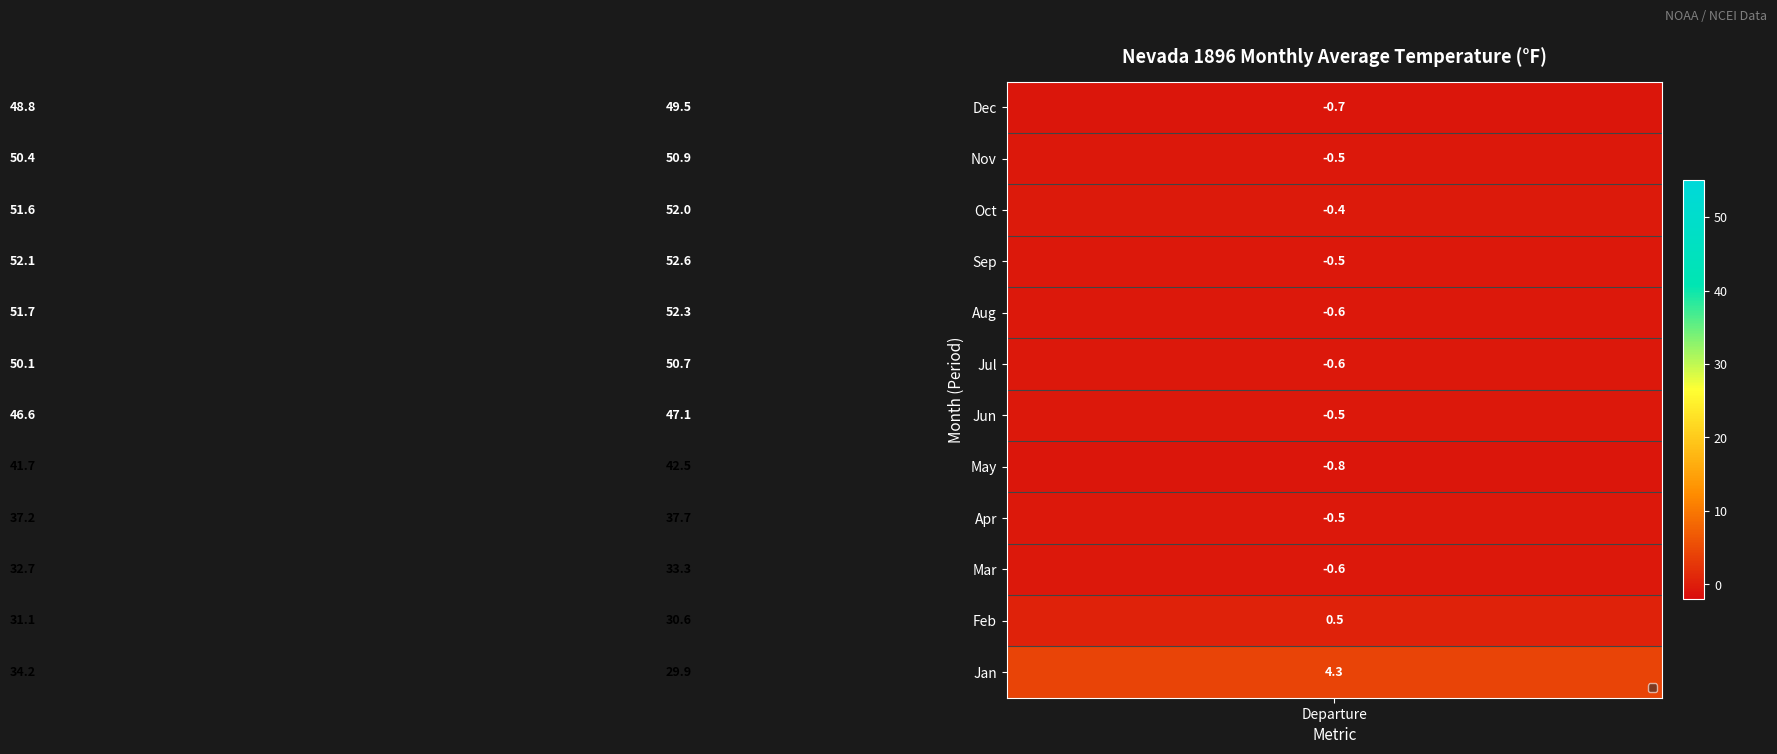

What is the sum of all Sep values?

104.2